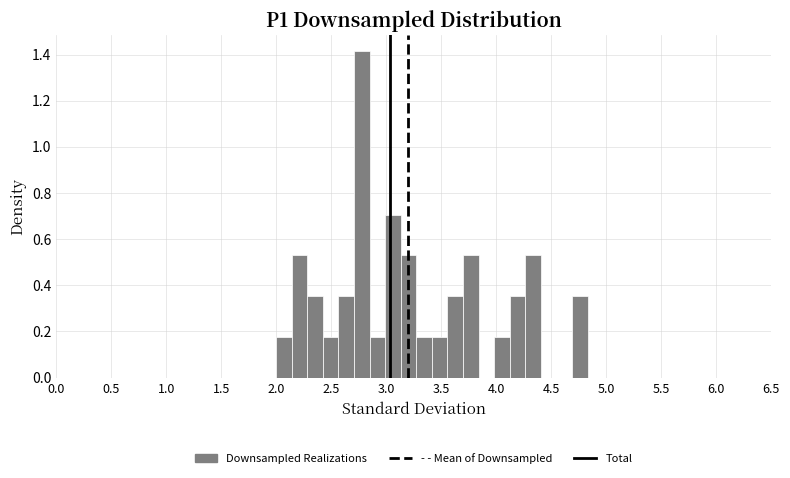

Around what value on the x-axis is the tallest bar? Give the approximate position of its centre, as read against the axis.

2.80